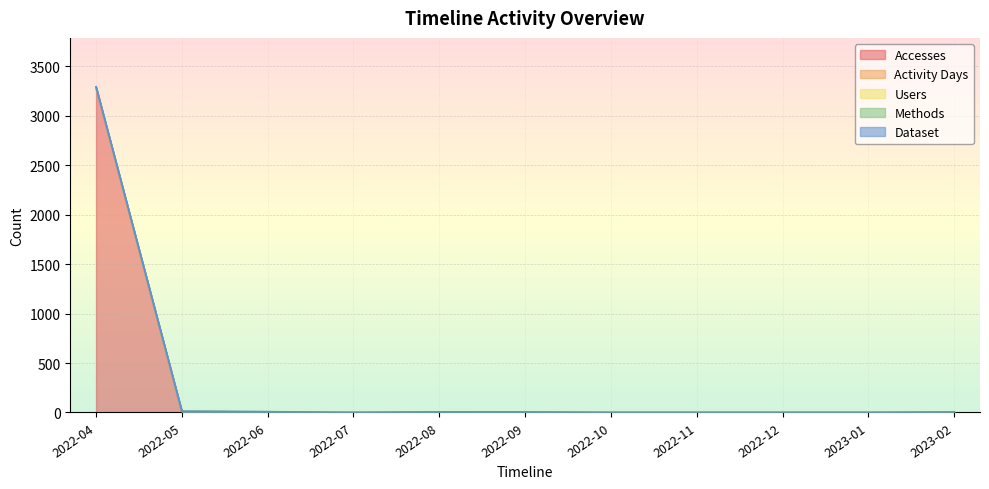

What position from the left is 2022-08?

5